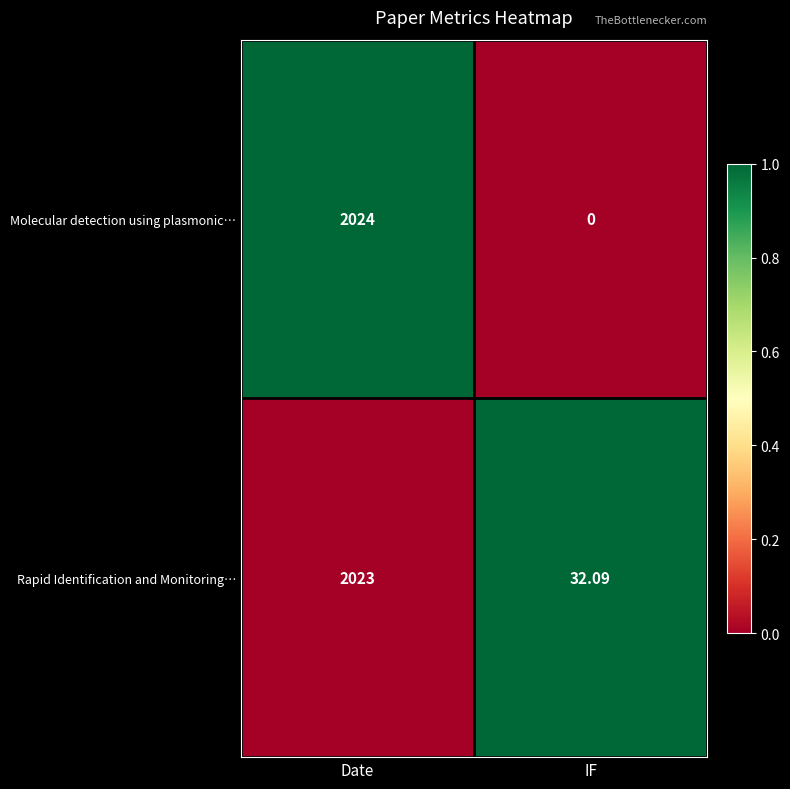

Which category has the highest value in the Molecular detection using plasmonic… series?

Date